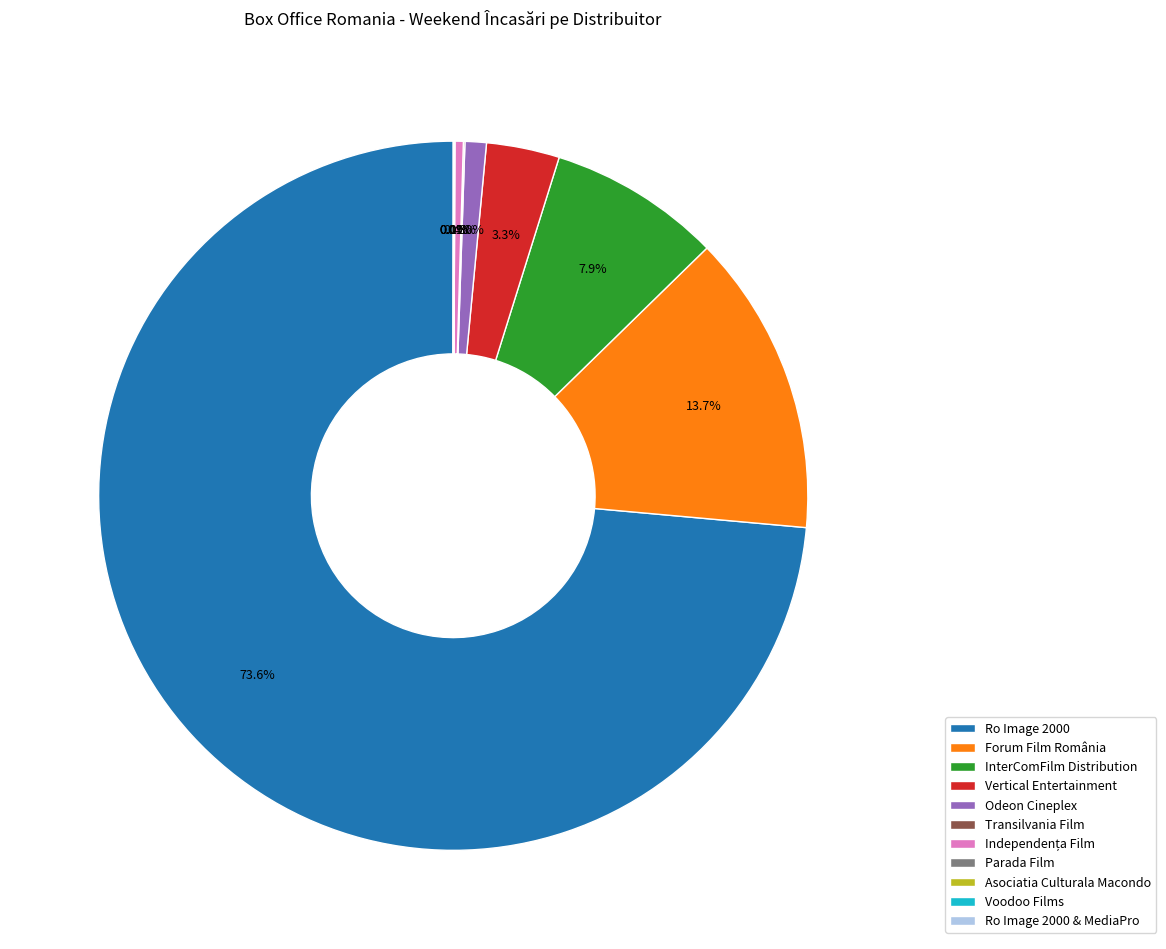

Which has a higher value, Forum Film România or Odeon Cineplex?

Forum Film România